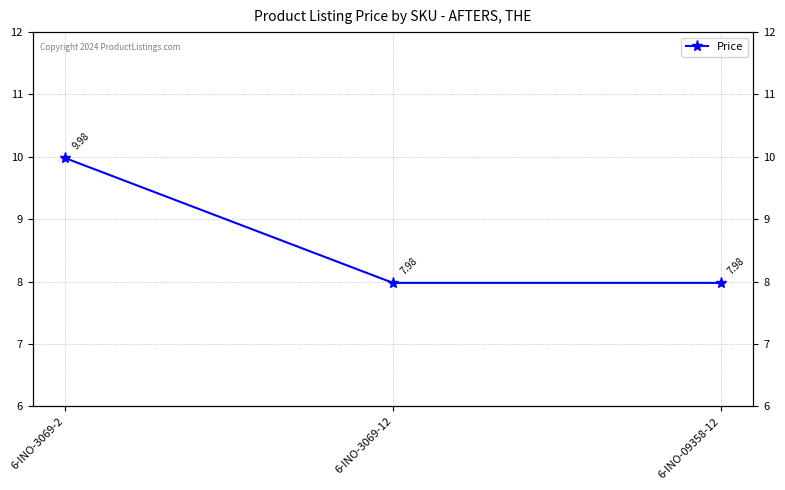

What is the value of the 3rd point from the left?

8.0